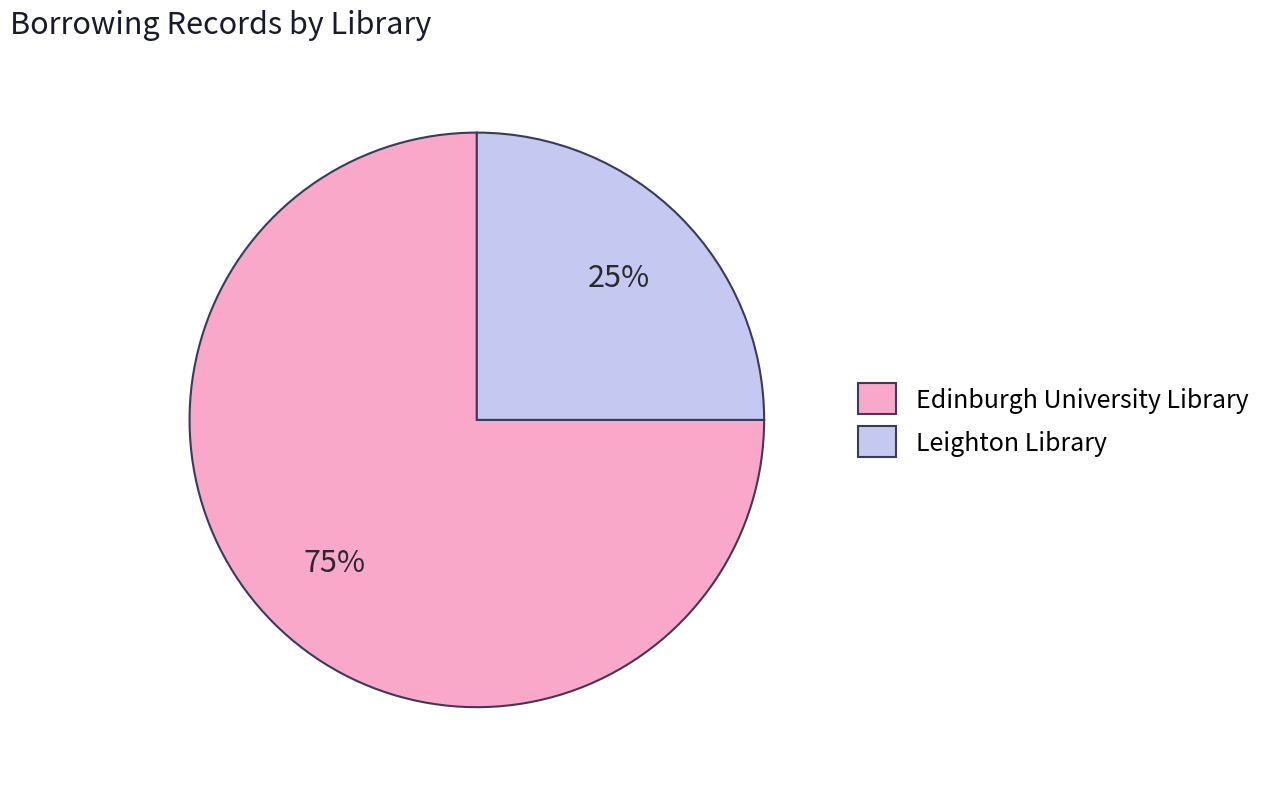

Is Leighton Library the majority of the pie?

No